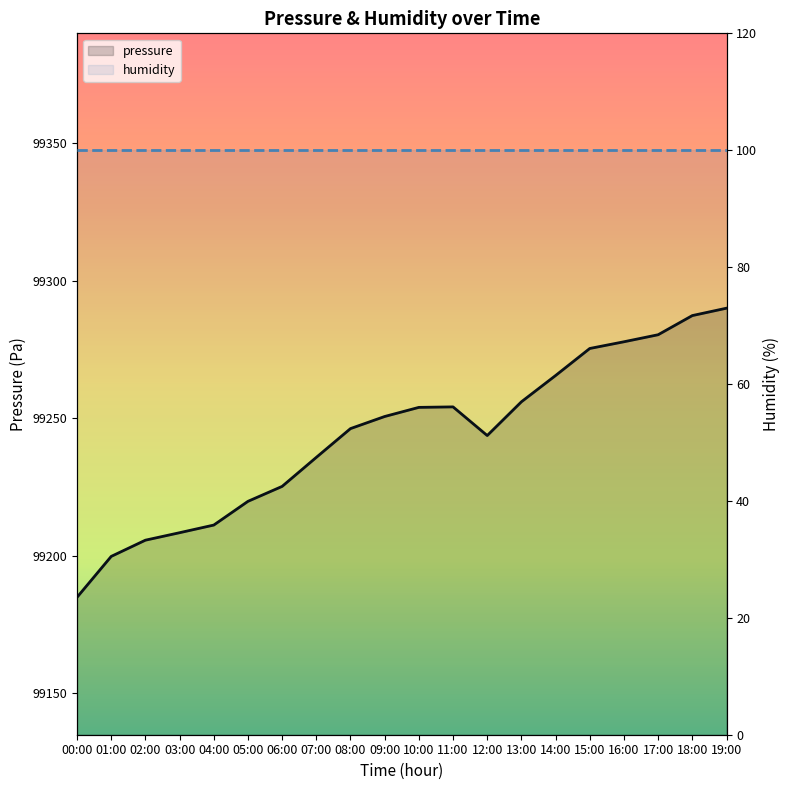

Is it true that humidity equals 135.1 at 08:00?

False